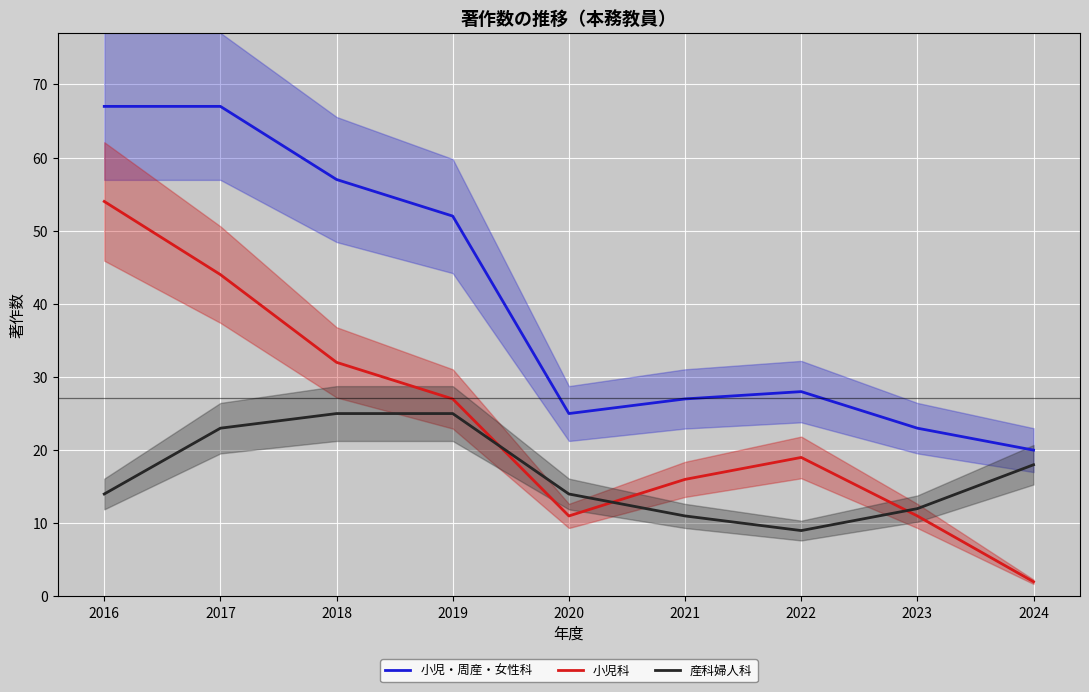

What is the value of the 小児科 point at the 6th from the left?

16